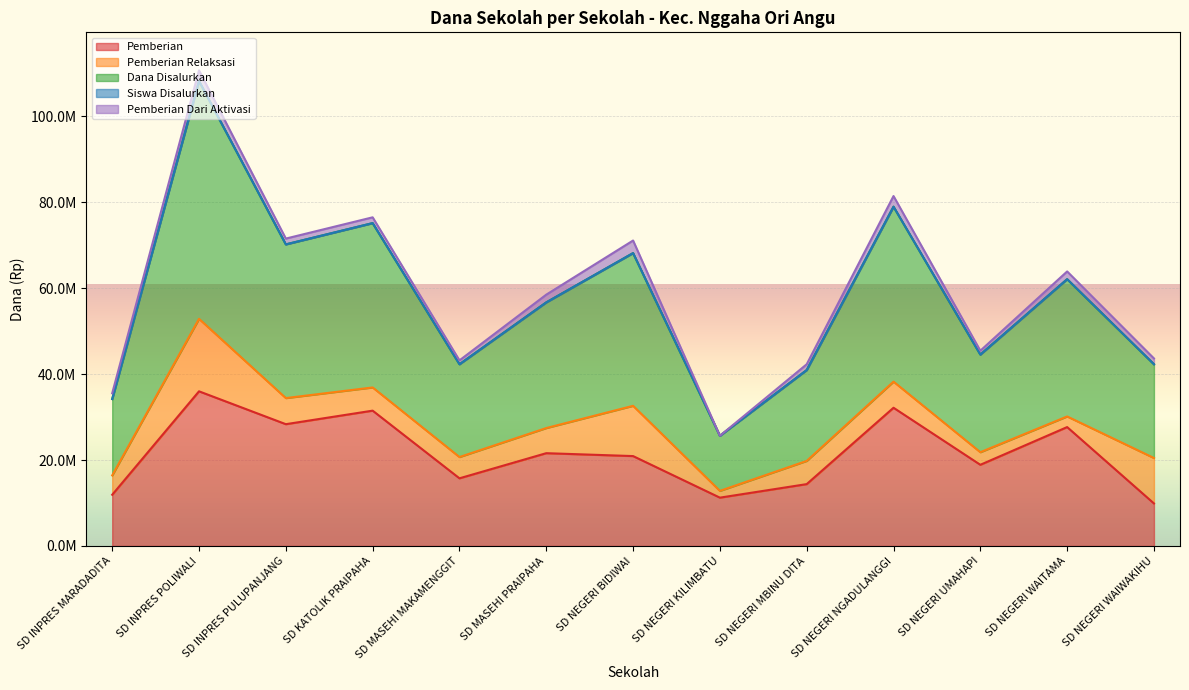

What is the approximate value of Siswa Disalurkan at SD INPRES POLIWALI, to the nearest 10?

108225140